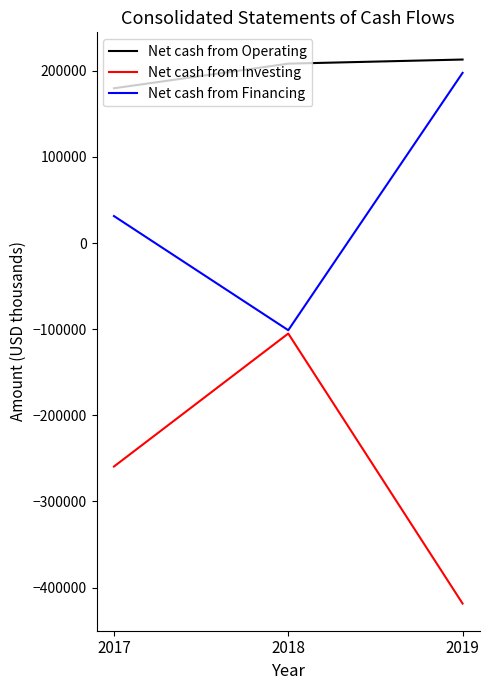

True or false: Net cash from Financing has a value of 130433 at 2019.

False